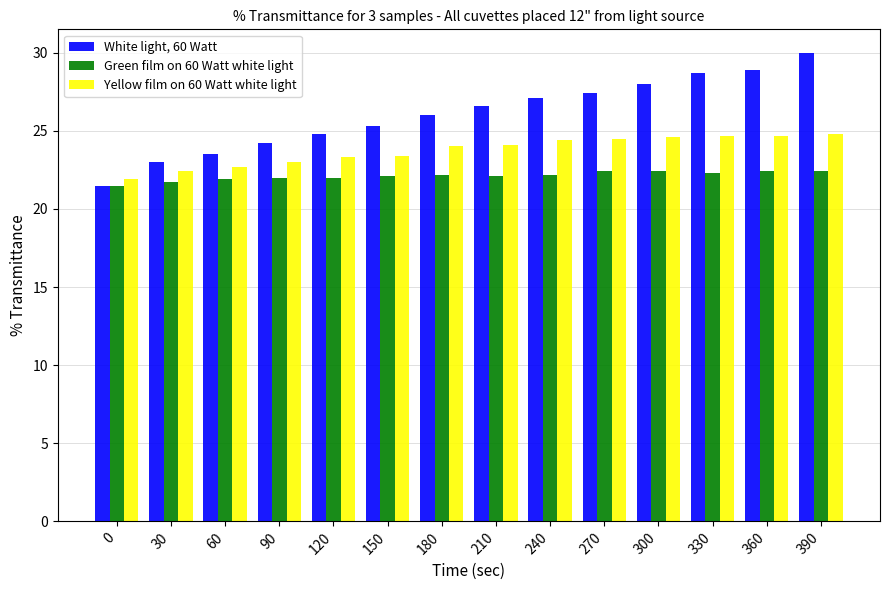

What is the difference between the highest and lowest values at 30?

1.3